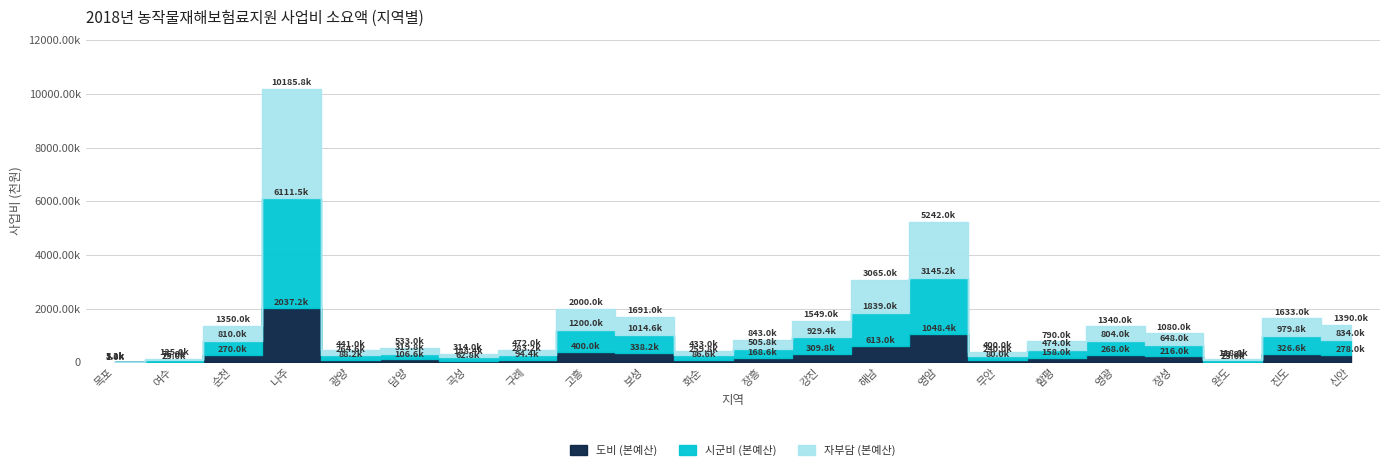

What is the value of the 자부담 (본예산) point at the 12th from the left?

337200